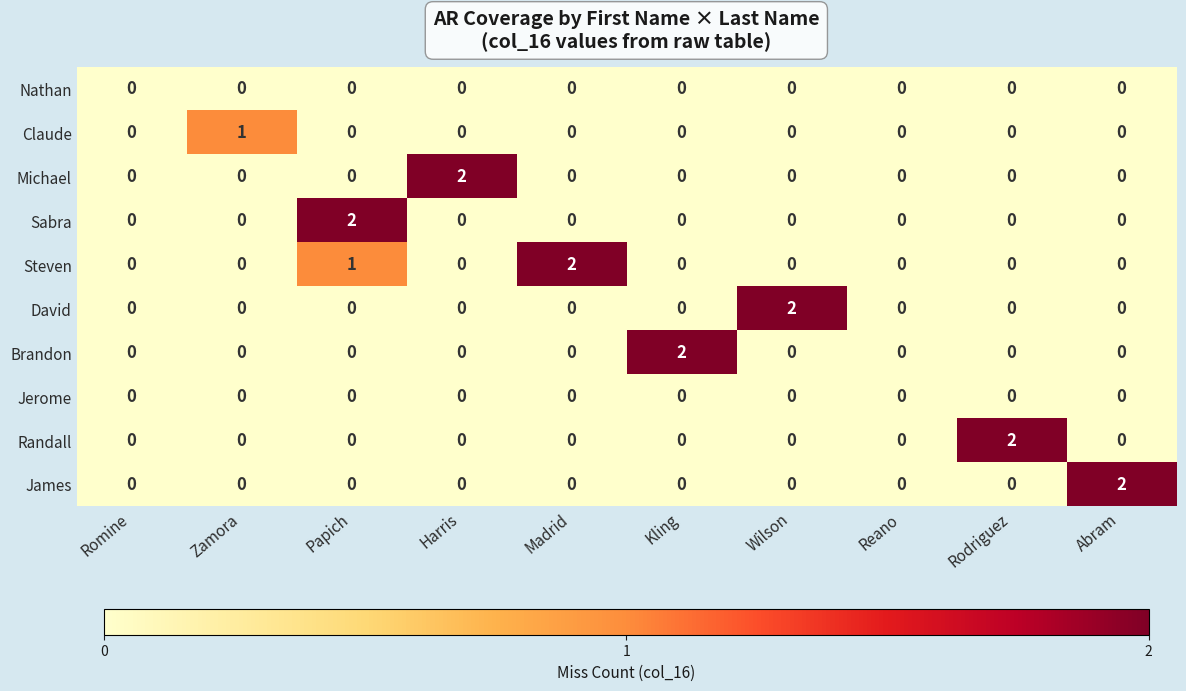

Which series changed the most between Wilson and Reano?

David